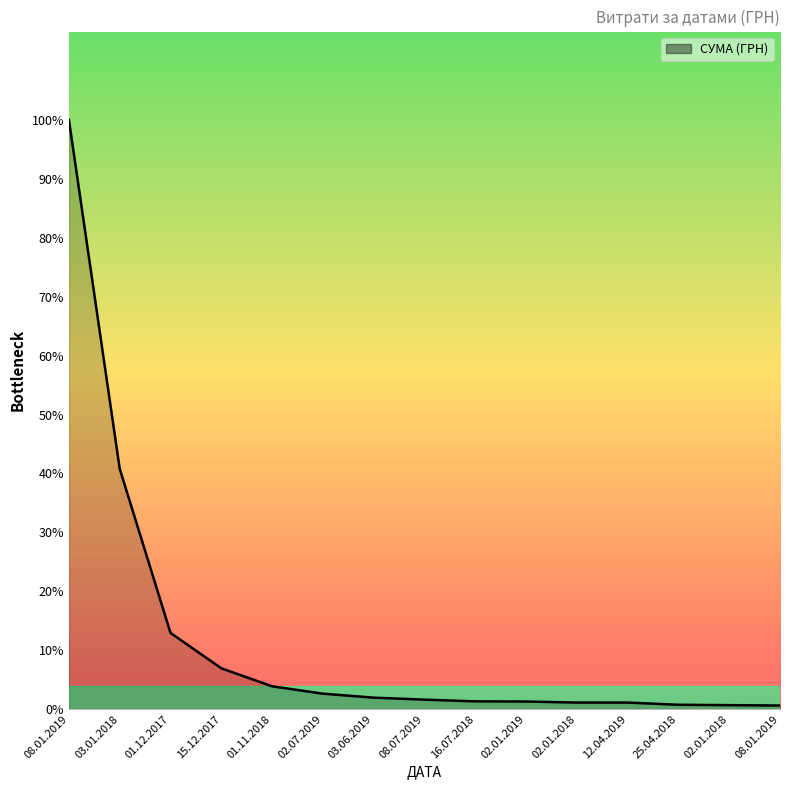

Does the chart have visible grid lines?

No